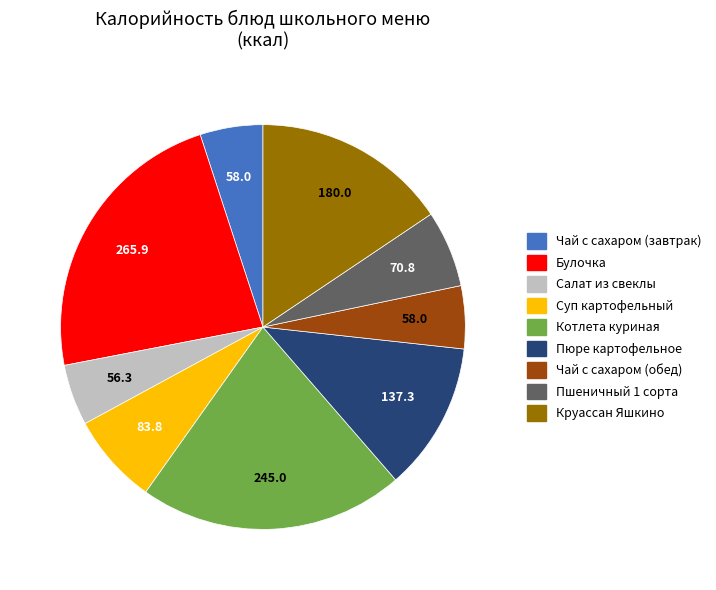

True or false: Круассан Яшкино accounts for 22% of the total.

False